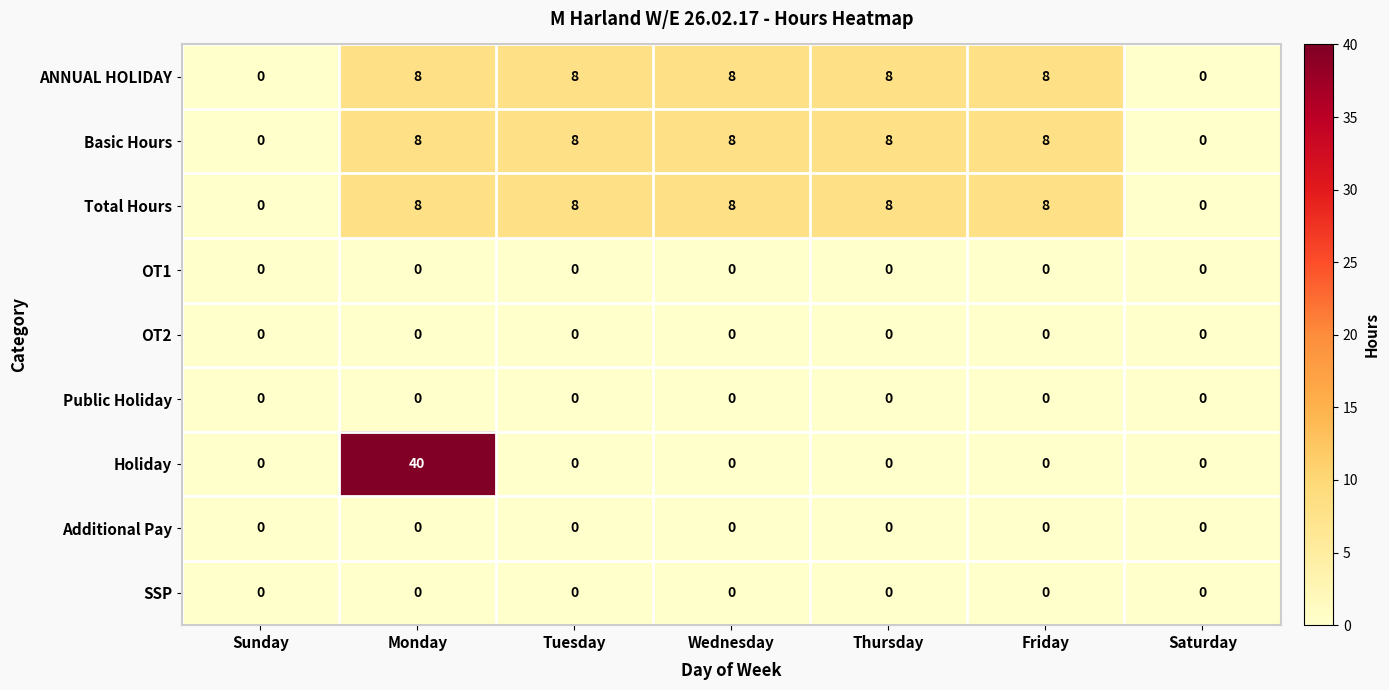

Count the number of categories in the chart.

7